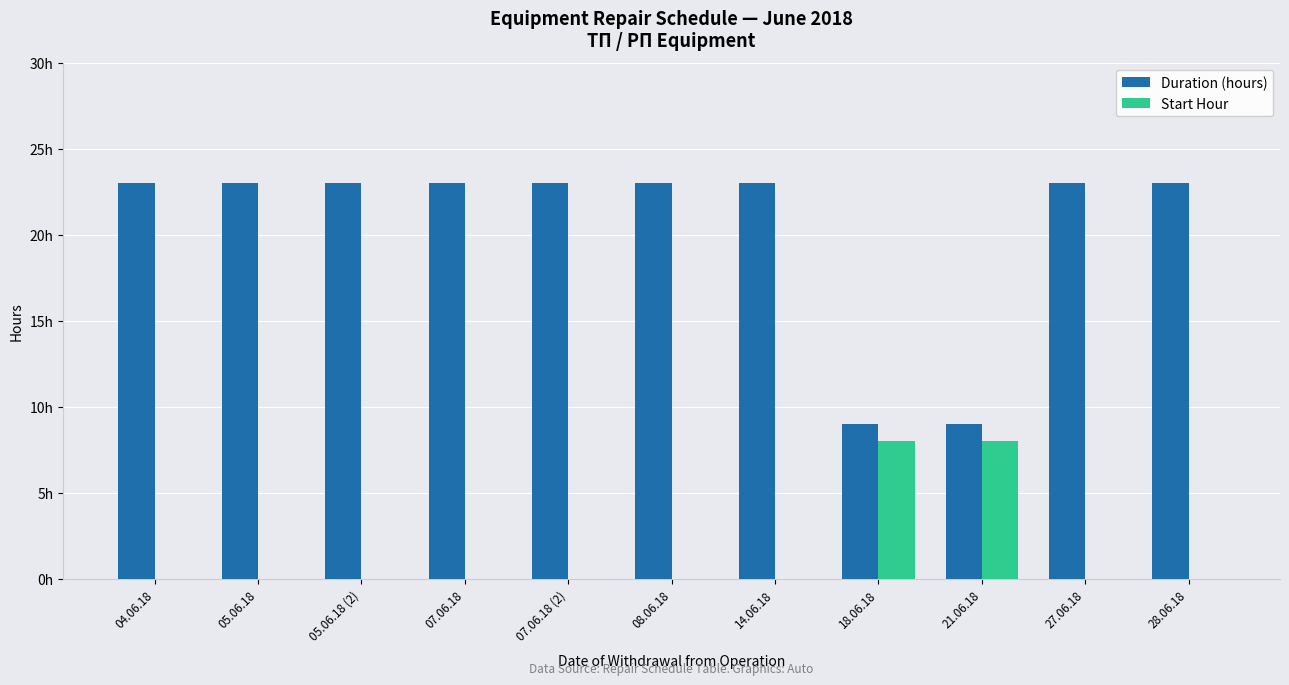

Reading left to right, list all the values displayed in this chart.

Duration (hours): 23	23	23	23	23	23	23	9	9	23	23
Start Hour: 0	0	0	0	0	0	0	8	8	0	0